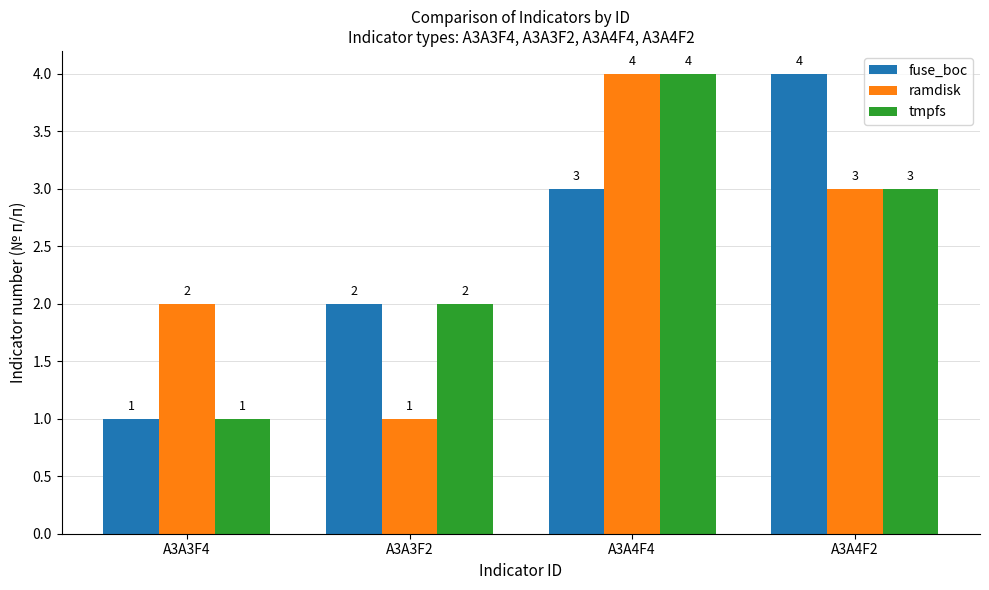

How many data points in fuse_boc are less than 3?

2